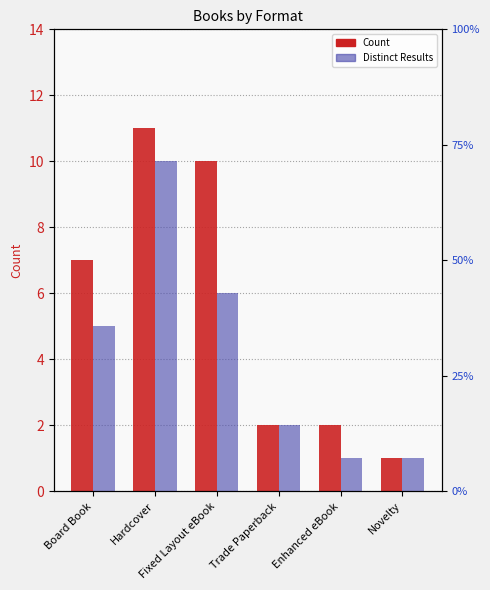

What is the total value across all series at Fixed Layout eBook?

16